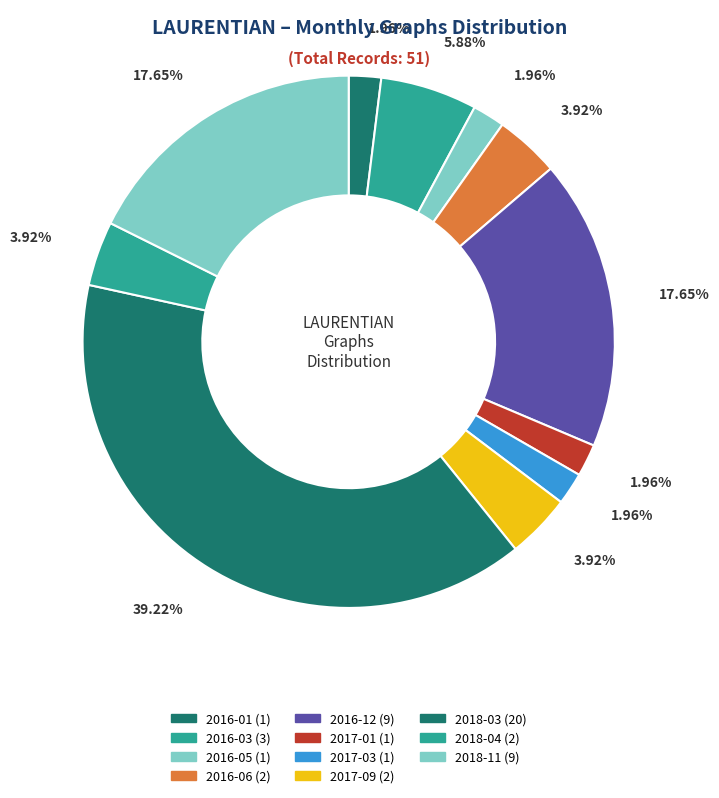

How many slices are in this pie chart?

11